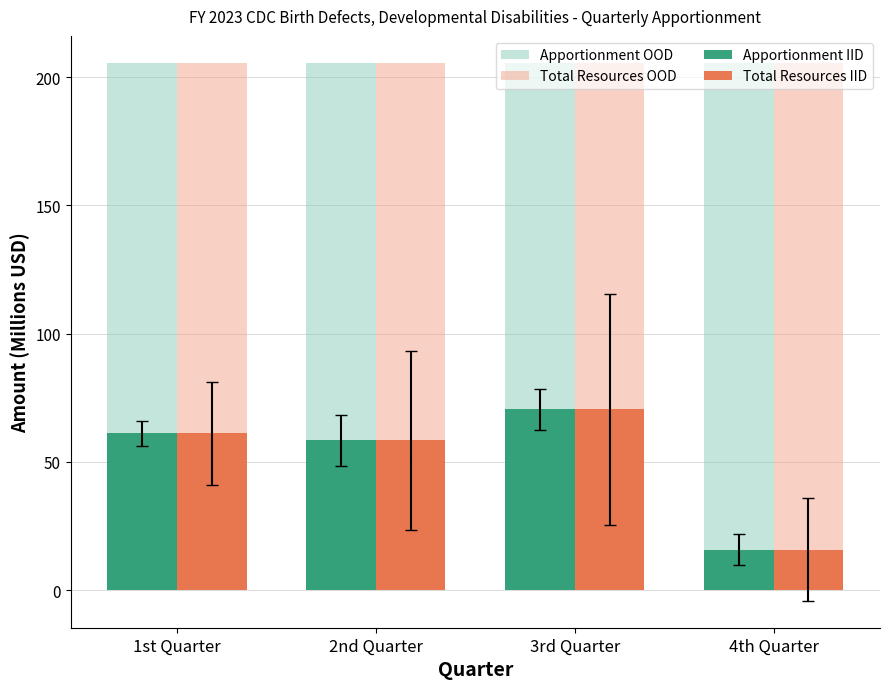

What is the spread (max minus min) of values at 4th Quarter?

189.8